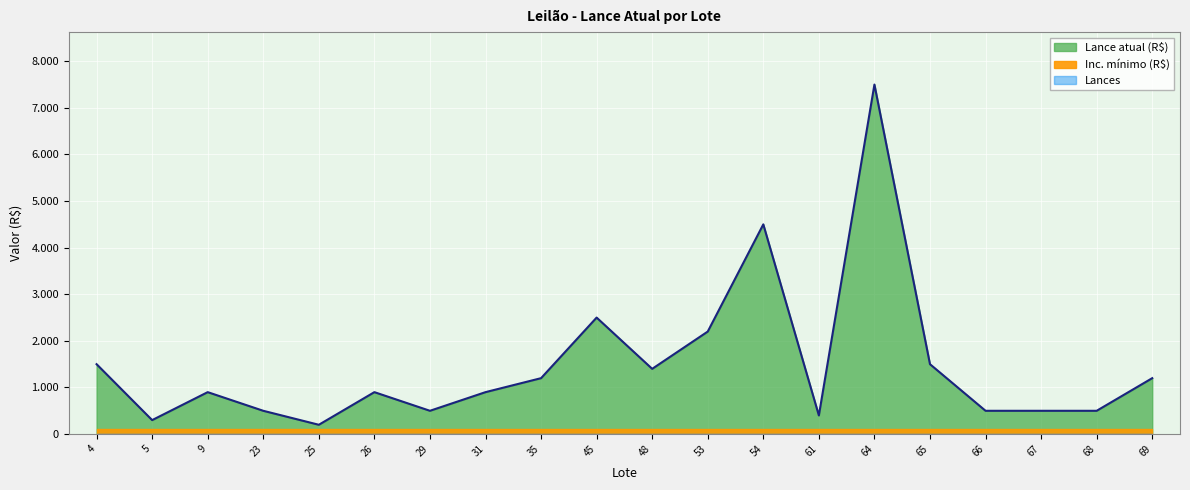

True or false: Lances and Inc. mínimo (R$) cross at least once.

False